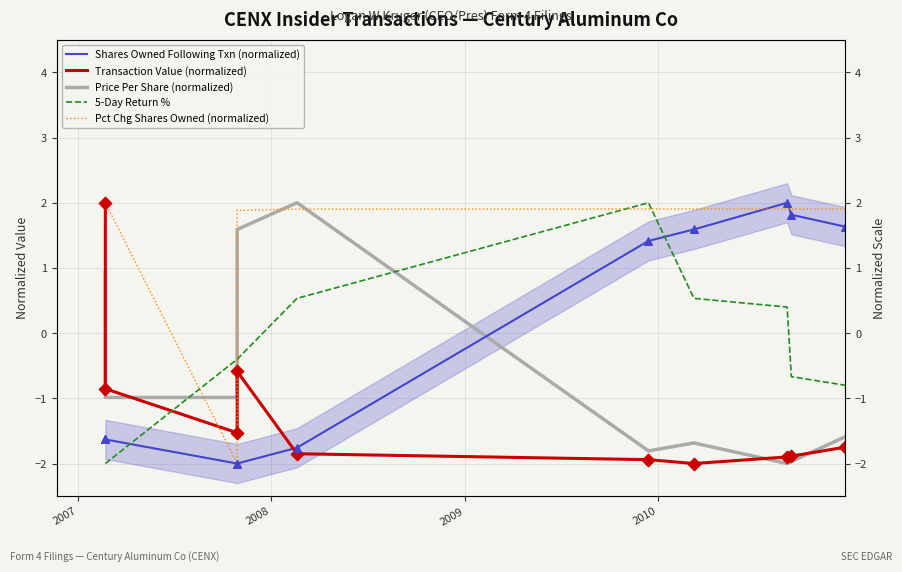

Which series reaches the maximum Y coordinate?

Shares Owned Following Txn (normalized)